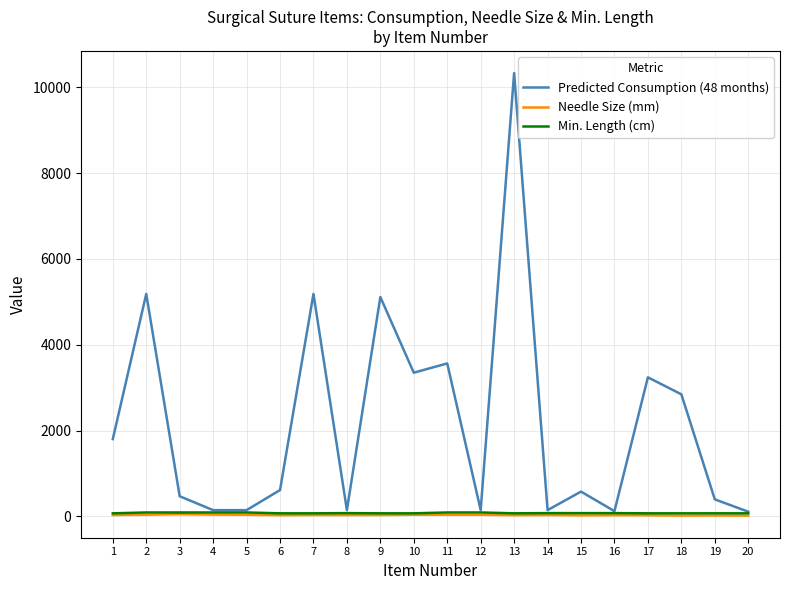

The value of Predicted Consumption (48 months) at 1 is 1800. True or false?

True